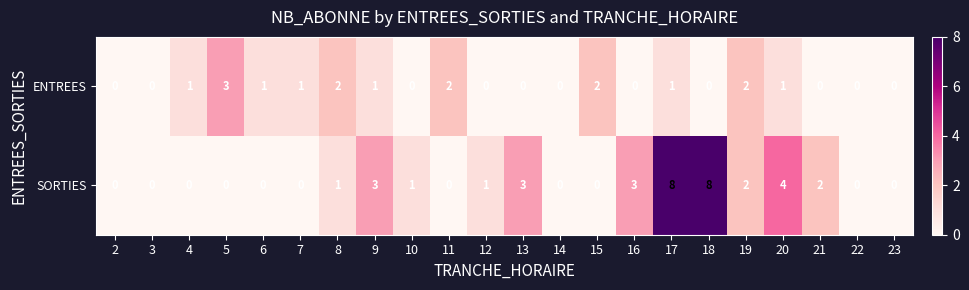

How many data points in SORTIES are less than 1?

11